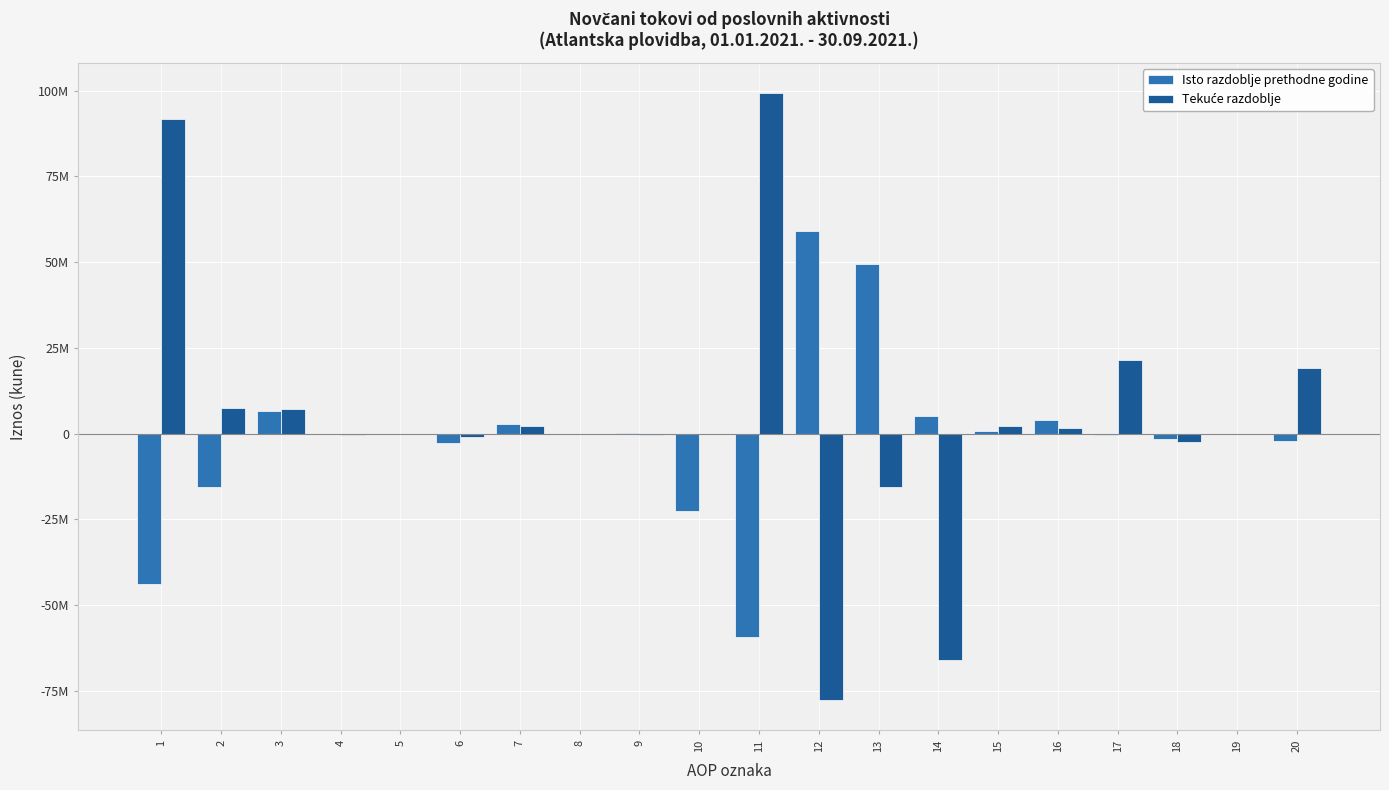

At which label does Isto razdoblje prethodne godine reach its minimum?

11